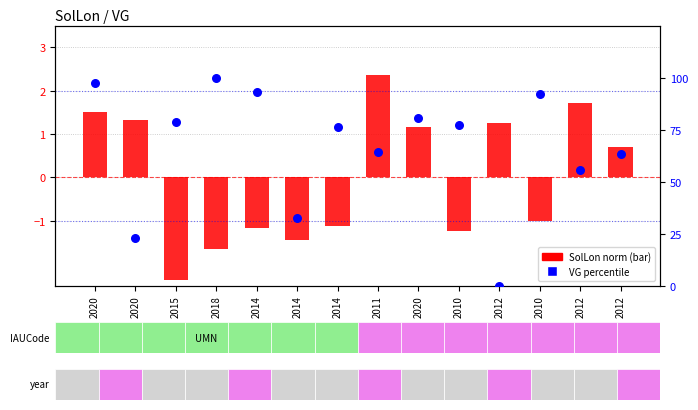

Which series has the largest total across all categories?

VG percentile